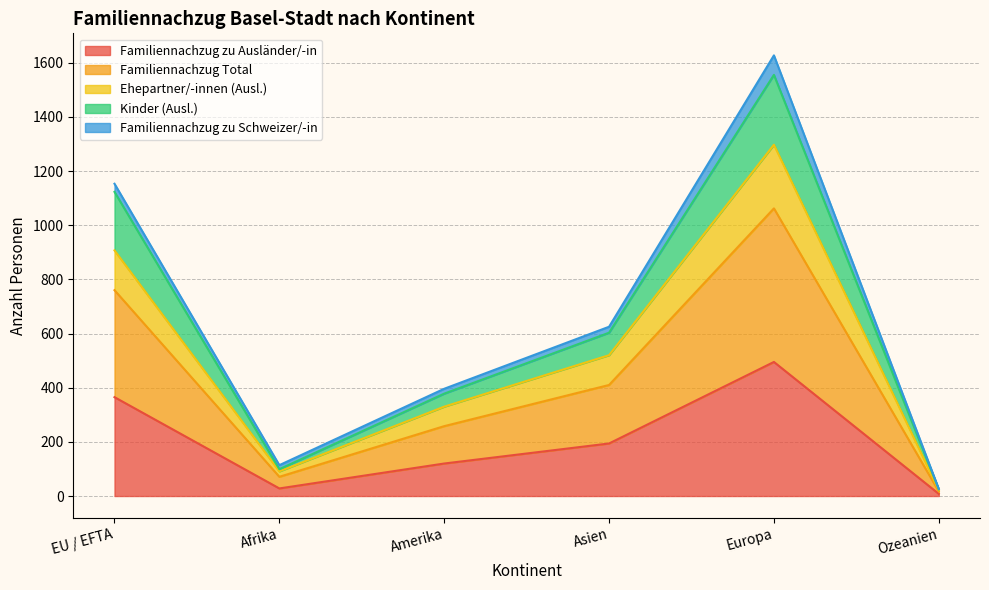

Between Amerika and Europa, which series saw the biggest shift?

Familiennachzug Total